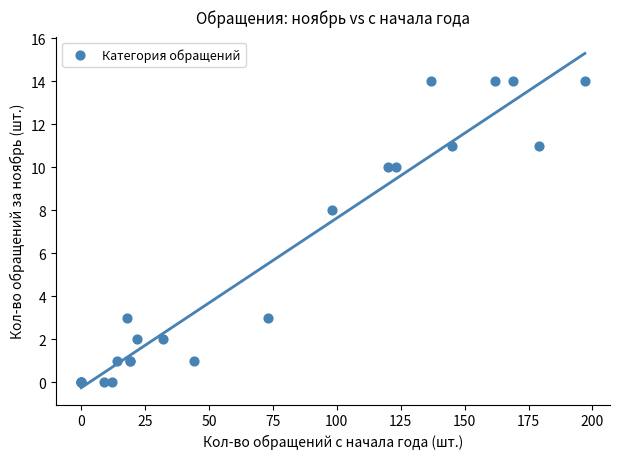

What Y value in the scatter plot is closest to 7?

8